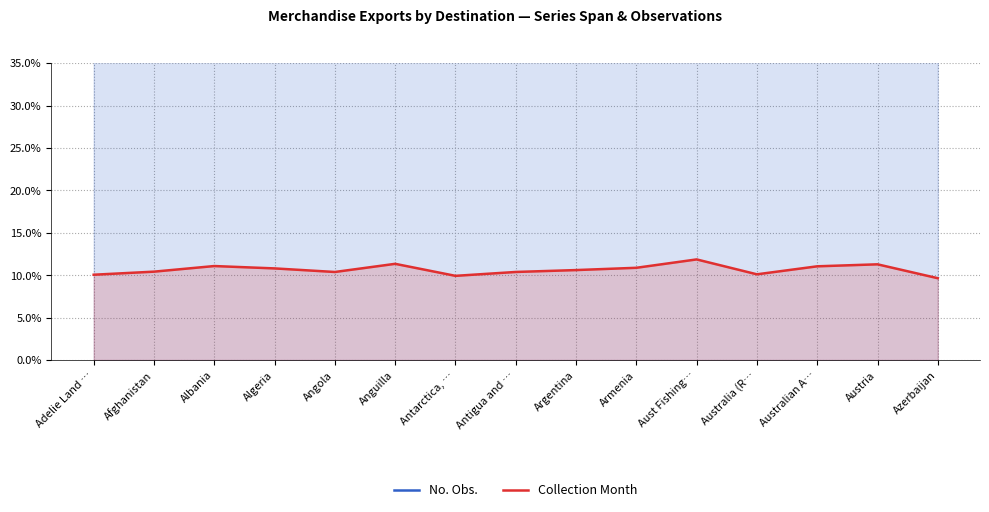

The No. Obs. series shows 74.6 at Afghanistan. True or false?

False